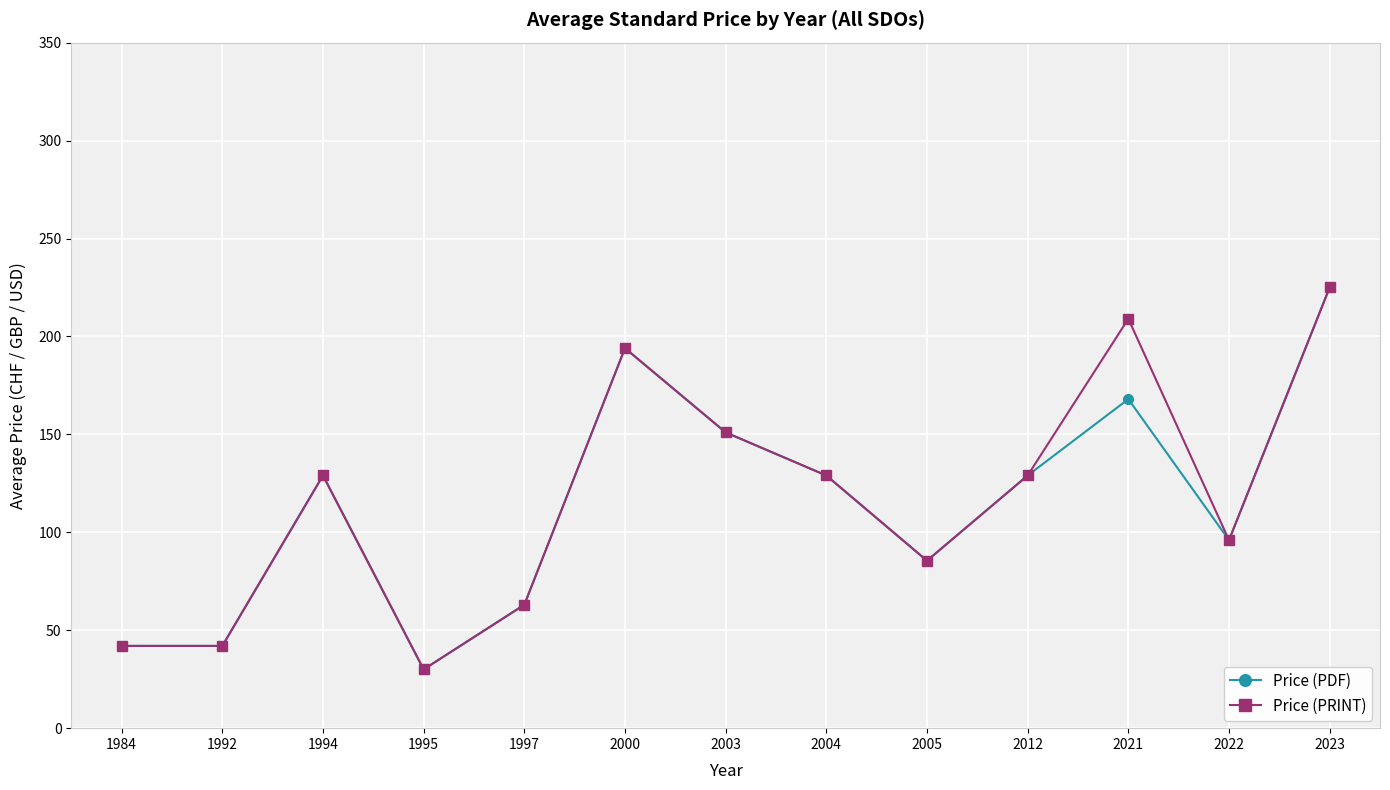

Reading left to right, list all the values displayed in this chart.

Price (PDF): 42.0	42.0	129.0	30.0	63.0	194.0	151.0	129.0	85.5	129.0	168.0	96.0	225.0
Price (PRINT): 42.0	42.0	129.0	30.0	63.0	194.0	151.0	129.0	85.5	129.0	209.0	96.0	225.0